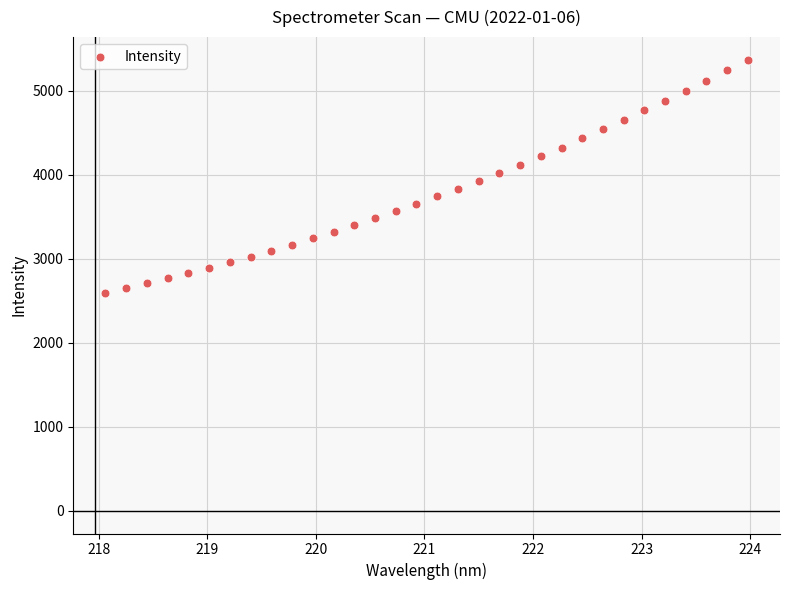

What is the range of Y values (max minus min)?

2771.5